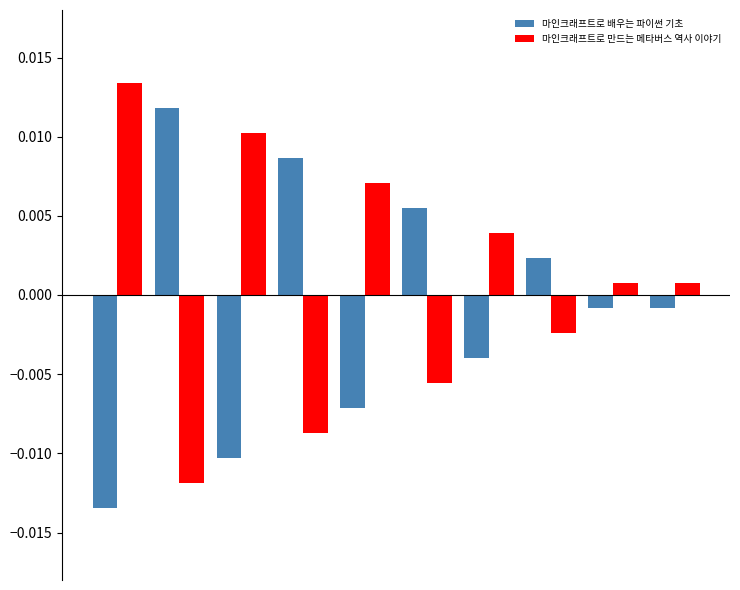

List the series in order of their overall mean, highest first.

마인크래프트로 만드는 메타버스 역사 이야기, 마인크래프트로 배우는 파이썬 기초